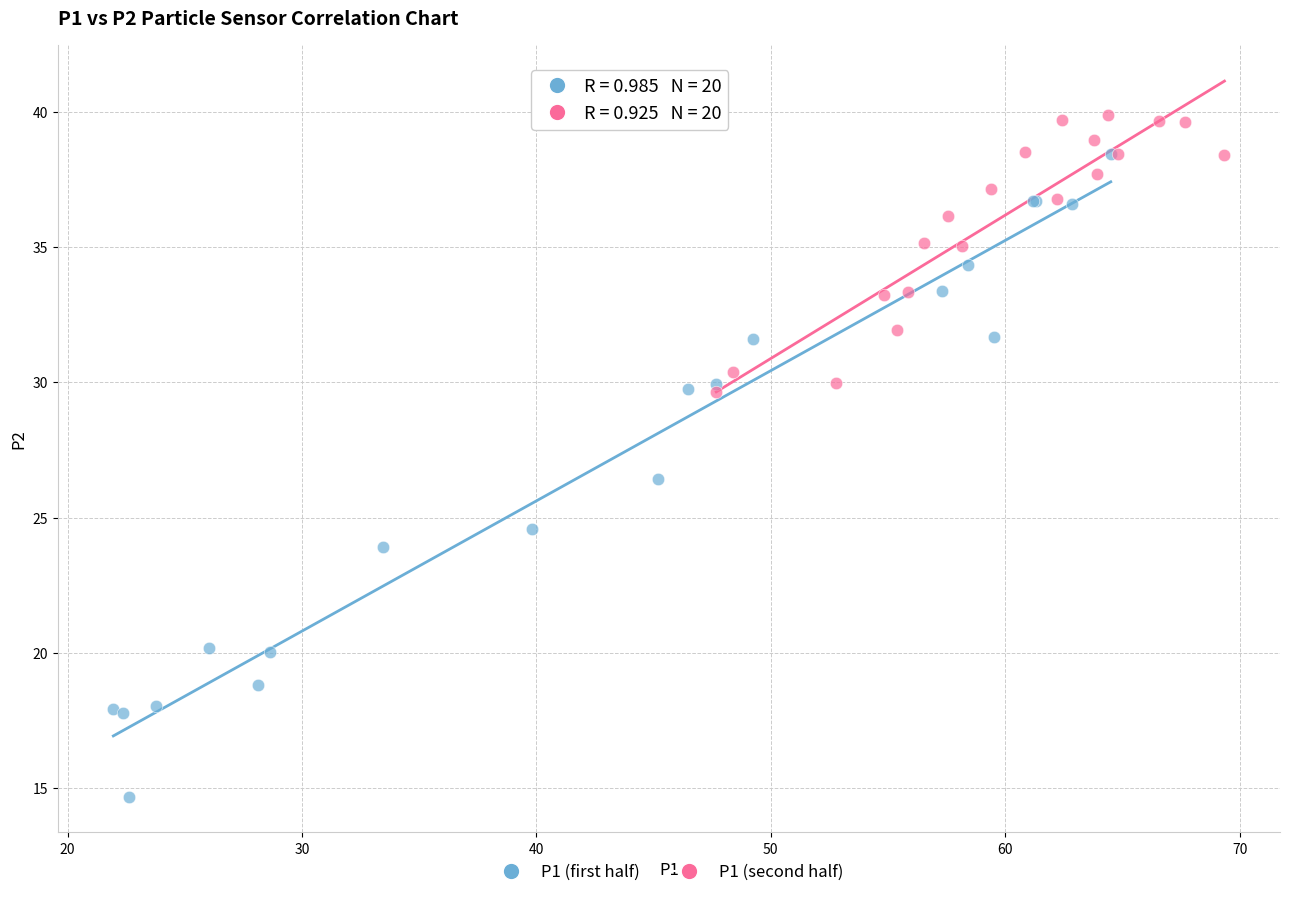

Which series has the widest spread of Y values?

P1 (first half)